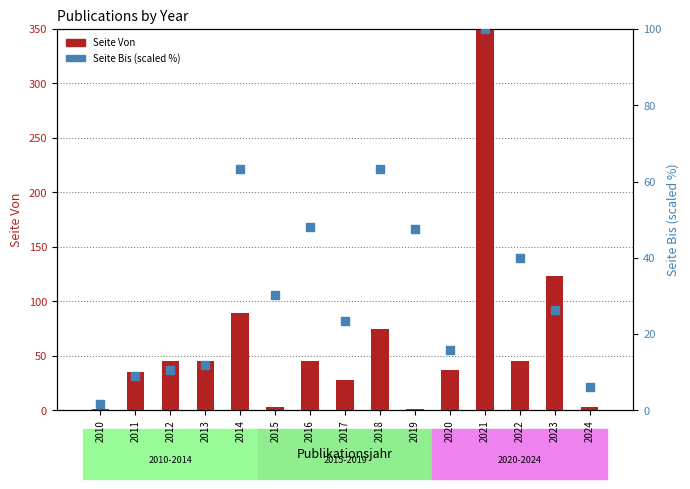

What is the total value across all series at 2011?

44.0